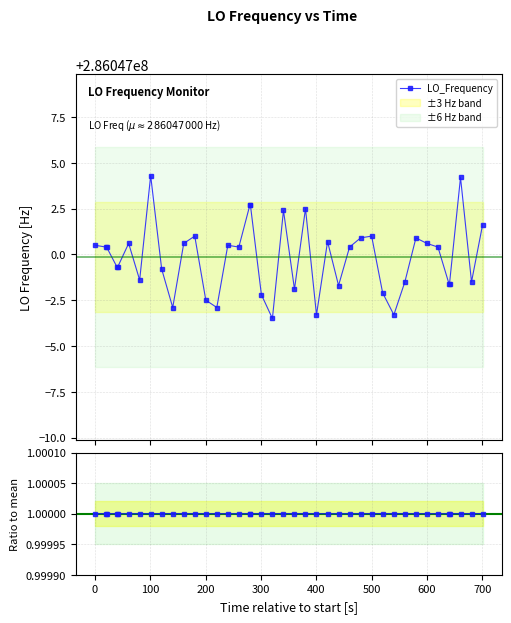

The value of Ratio to mean at 0 is 1.0. True or false?

True